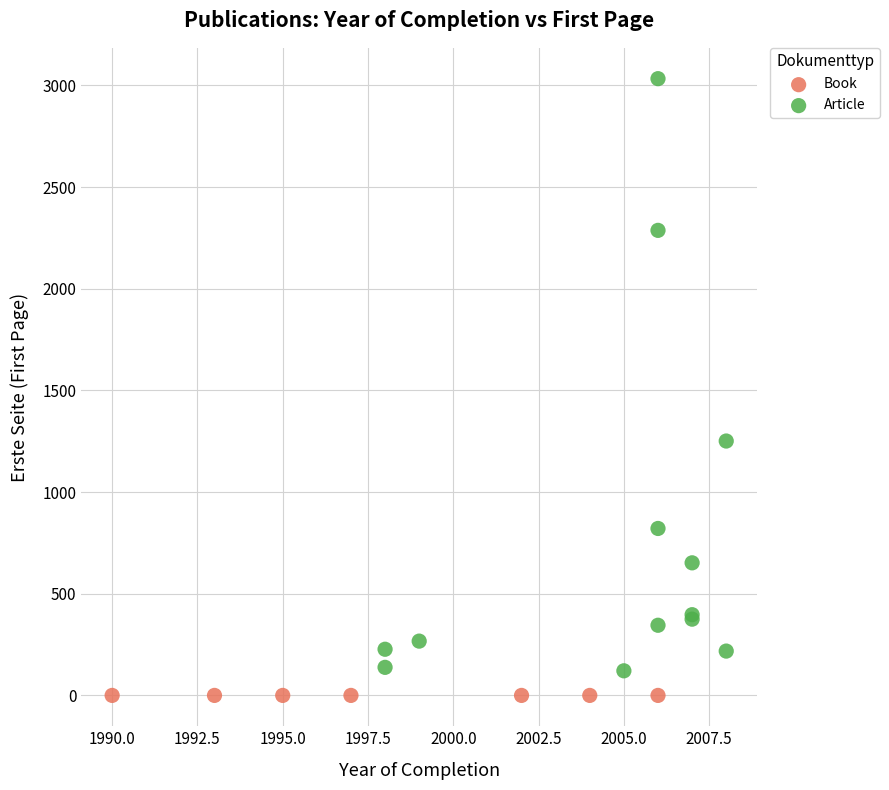

Which series contains the highest Y value?

Article